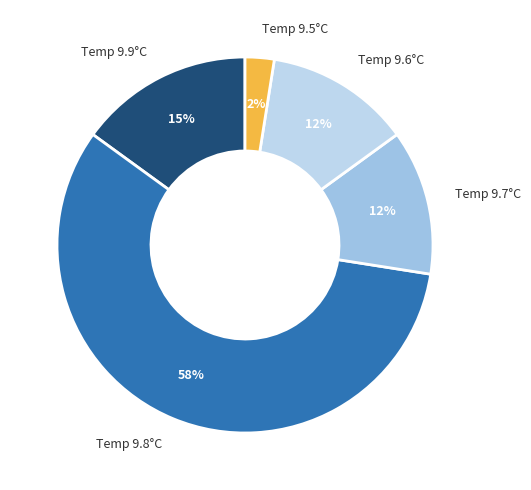

The Temp 9.5°C slice represents 9% of the pie. True or false?

False